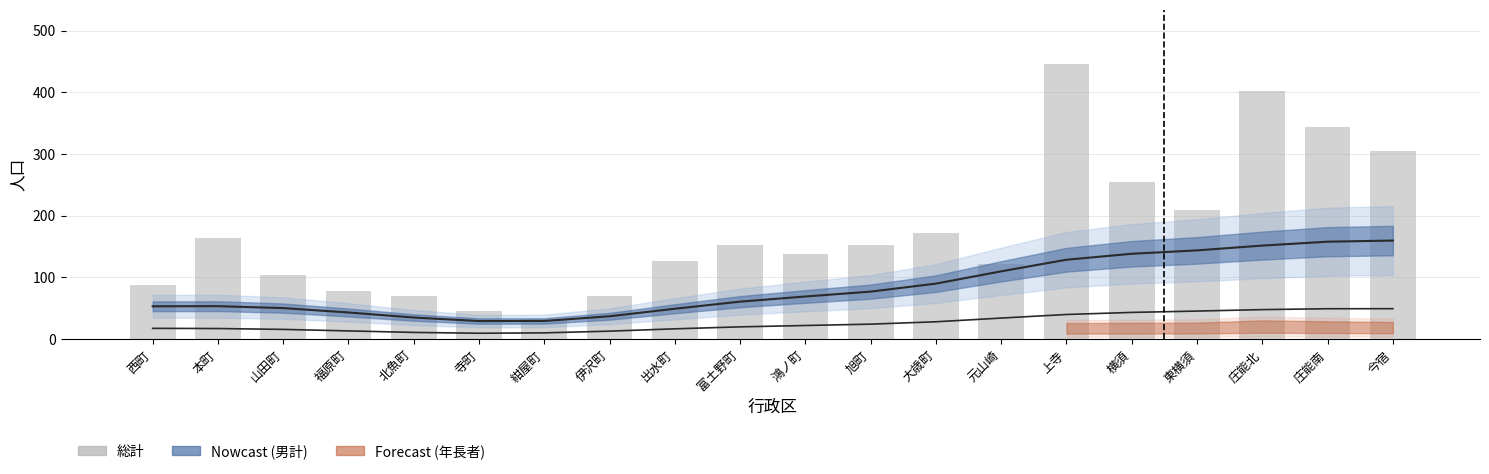

What is the change in value from 西町 to 大歳町?

+83